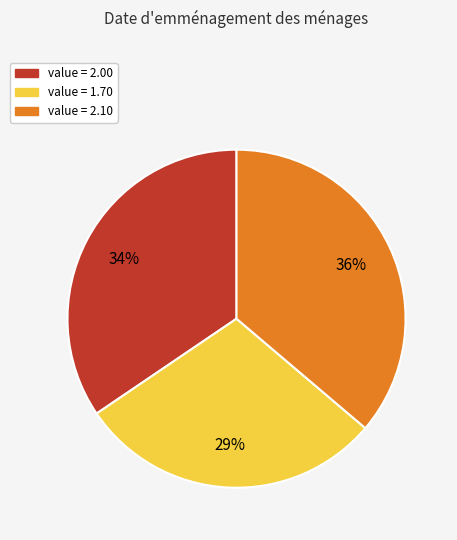

Does any single category account for the majority?

No